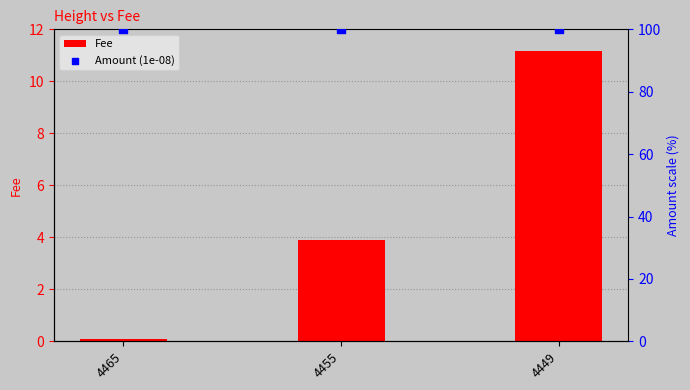

Which series has the widest spread of Y values?

Fee